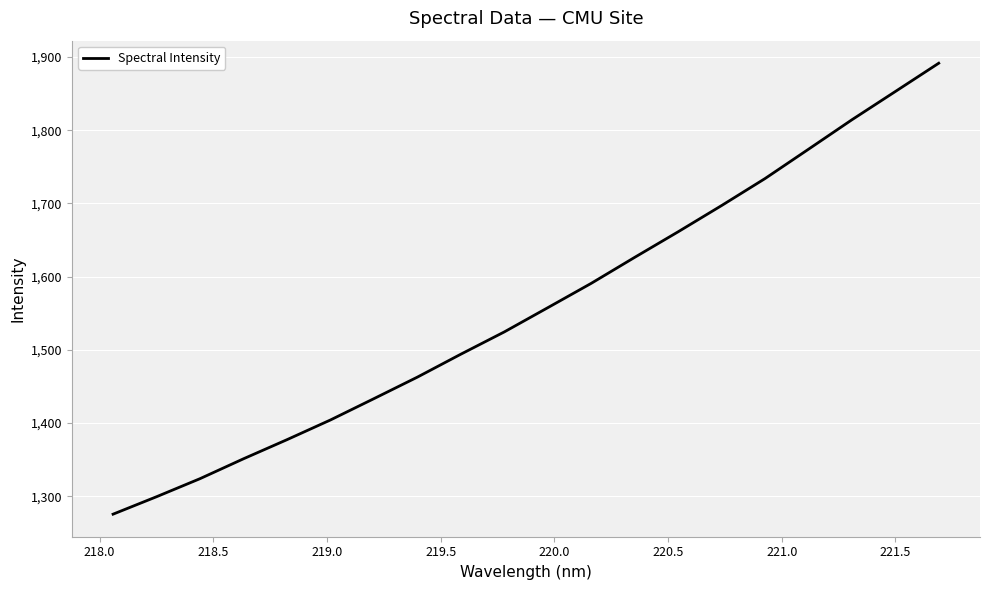

What is the smallest value displayed?

1275.6